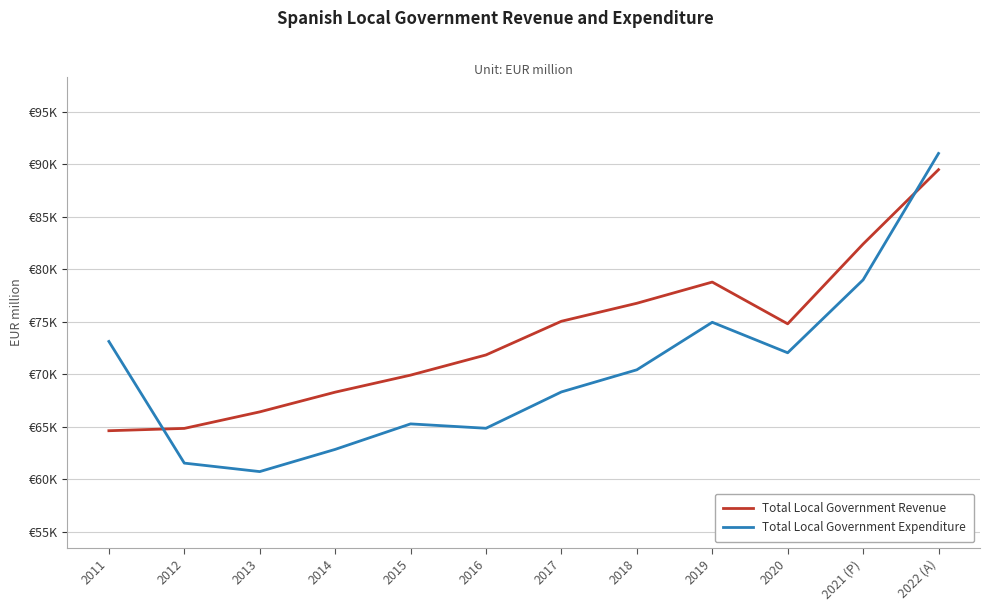

What are all the series names shown in the legend?

Total Local Government Revenue, Total Local Government Expenditure